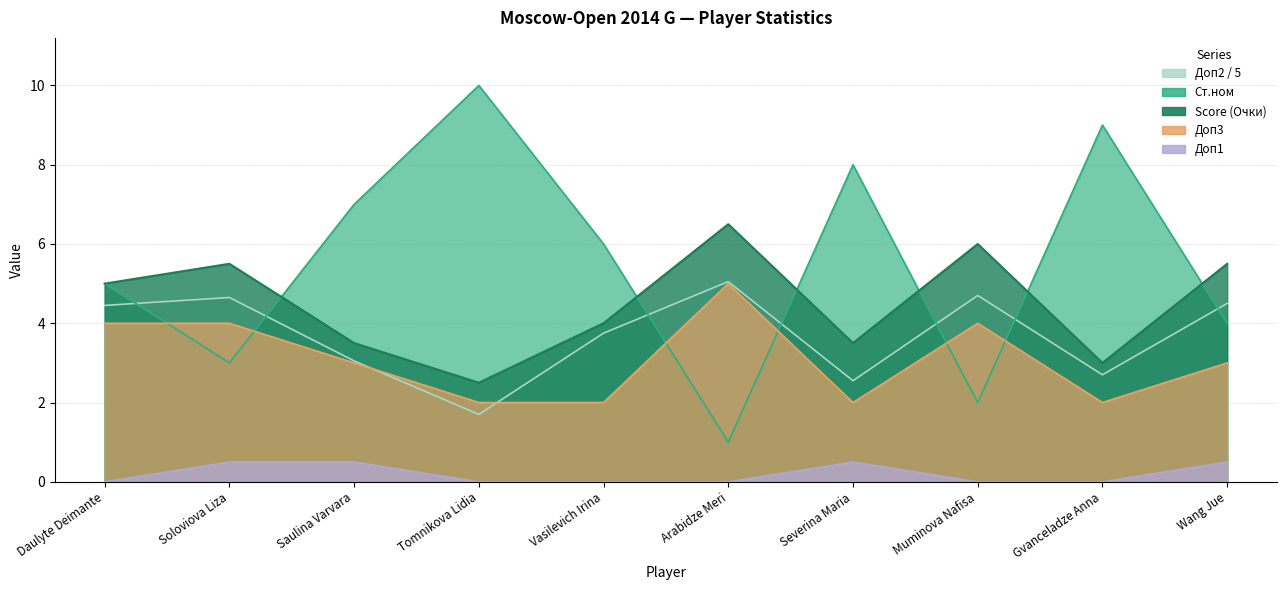

Count the number of categories in the chart.

10